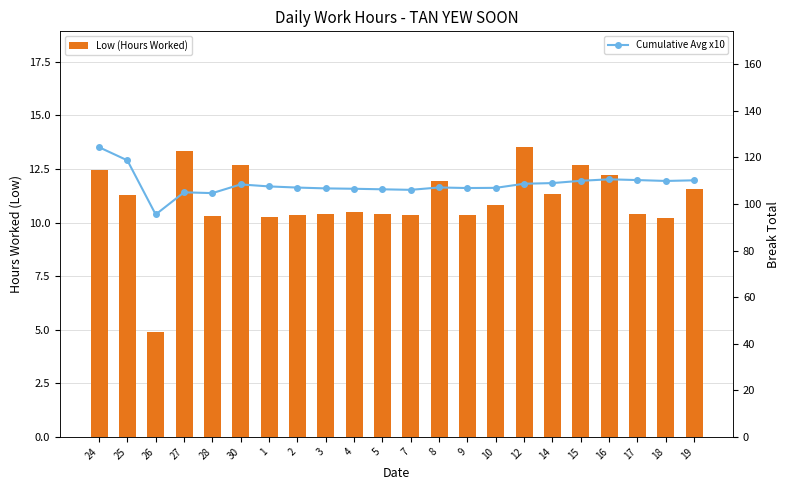

Does the chart contain any negative values?

No